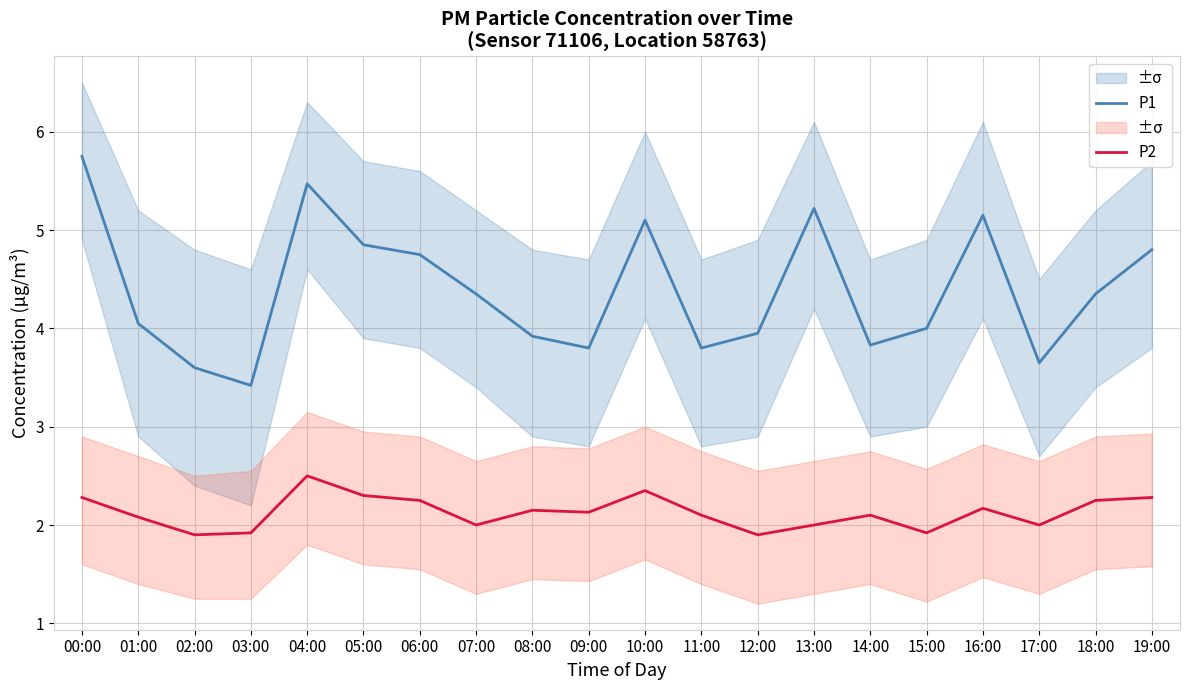

Between 17:00 and 19:00, which series saw the biggest shift?

P1